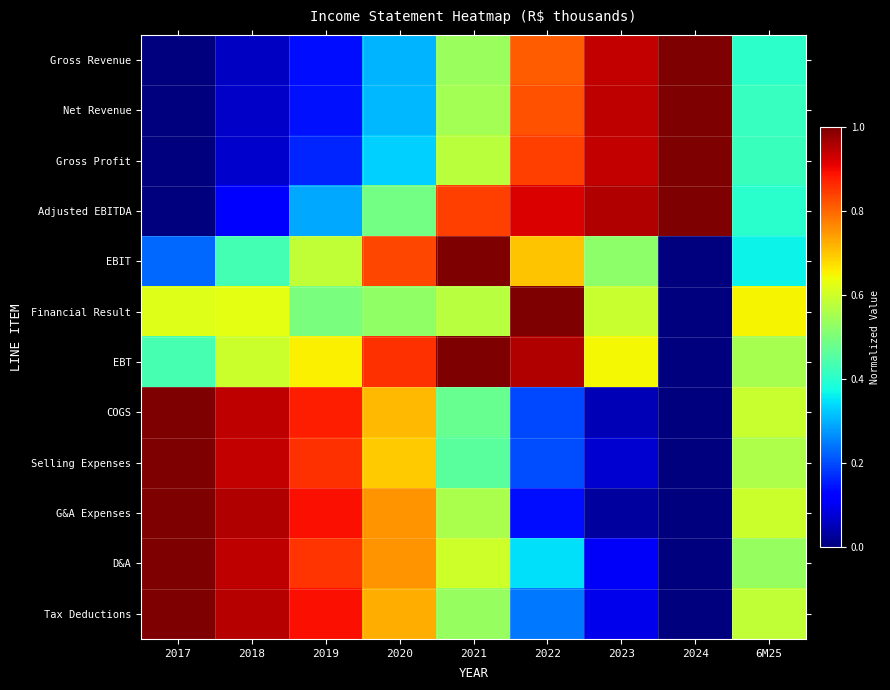

Reading left to right, transcribe all the data shown in this chart.

Gross Revenue: 2017=0.0	2018=0.1	2019=0.1	2020=0.3	2021=0.5	2022=0.8	2023=0.9	2024=1.0	6M25=0.4
Net Revenue: 2017=0.0	2018=0.1	2019=0.1	2020=0.3	2021=0.6	2022=0.8	2023=0.9	2024=1.0	6M25=0.4
Gross Profit: 2017=0.0	2018=0.1	2019=0.2	2020=0.3	2021=0.6	2022=0.8	2023=0.9	2024=1.0	6M25=0.4
Adjusted EBITDA: 2017=0.0	2018=0.1	2019=0.3	2020=0.5	2021=0.8	2022=0.9	2023=1.0	2024=1.0	6M25=0.4
EBIT: 2017=0.2	2018=0.4	2019=0.6	2020=0.8	2021=1.0	2022=0.7	2023=0.5	2024=0.0	6M25=0.4
Financial Result: 2017=0.6	2018=0.6	2019=0.5	2020=0.5	2021=0.6	2022=1.0	2023=0.6	2024=0.0	6M25=0.6
EBT: 2017=0.4	2018=0.6	2019=0.7	2020=0.9	2021=1.0	2022=1.0	2023=0.6	2024=0.0	6M25=0.6
COGS: 2017=1.0	2018=0.9	2019=0.9	2020=0.7	2021=0.5	2022=0.2	2023=0.1	2024=0.0	6M25=0.6
Selling Expenses: 2017=1.0	2018=0.9	2019=0.9	2020=0.7	2021=0.5	2022=0.2	2023=0.1	2024=0.0	6M25=0.6
G&A Expenses: 2017=1.0	2018=1.0	2019=0.9	2020=0.8	2021=0.6	2022=0.1	2023=0.0	2024=0.0	6M25=0.6
D&A: 2017=1.0	2018=0.9	2019=0.9	2020=0.8	2021=0.6	2022=0.3	2023=0.1	2024=0.0	6M25=0.5
Tax Deductions: 2017=1.0	2018=1.0	2019=0.9	2020=0.7	2021=0.5	2022=0.2	2023=0.1	2024=0.0	6M25=0.6